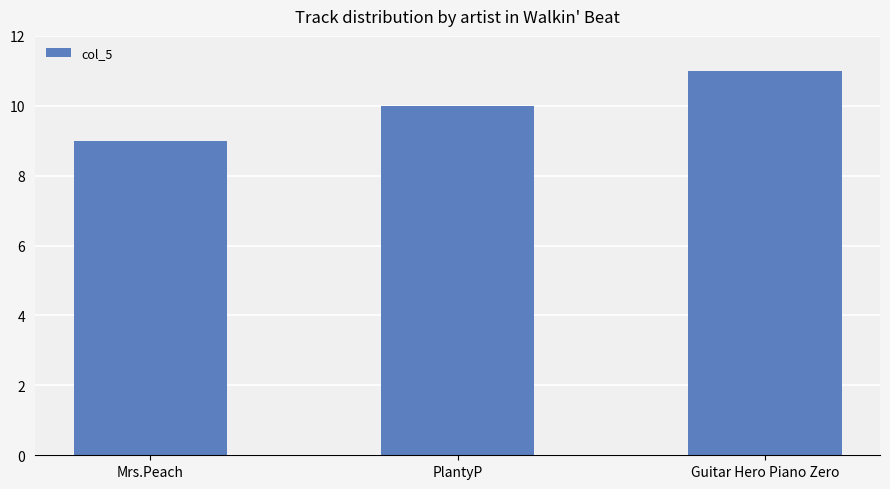

What value does the data have at Mrs.Peach?

9